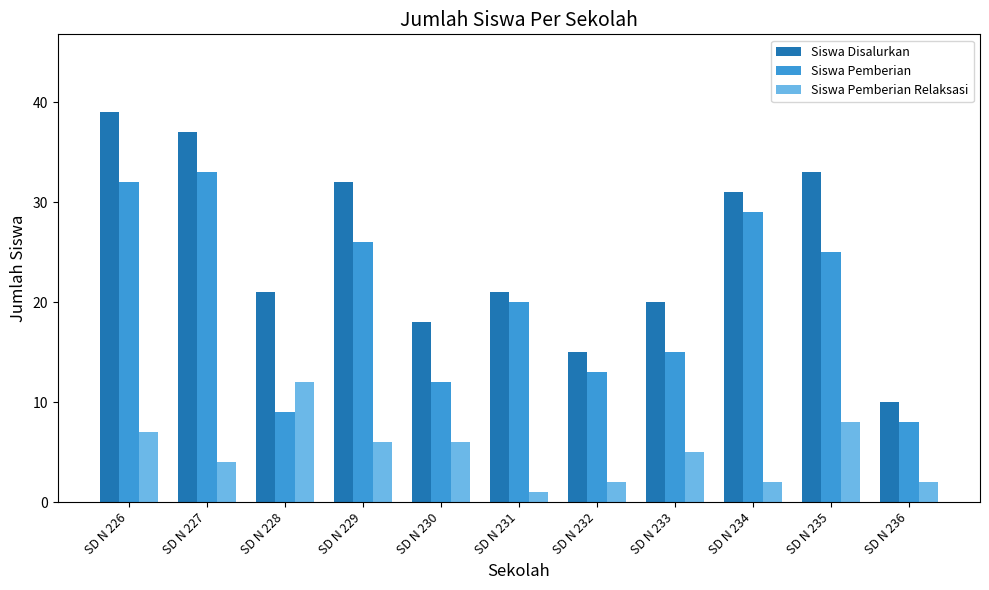

At which category is the sum across all series the highest?

SD N 226